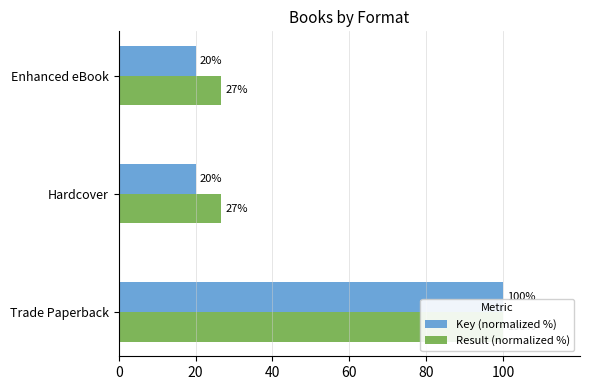

Reading left to right, extract all data points from this chart.

Key (normalized %): 100.0	20.0	20.0
Result (normalized %): 100.0	26.7	26.7